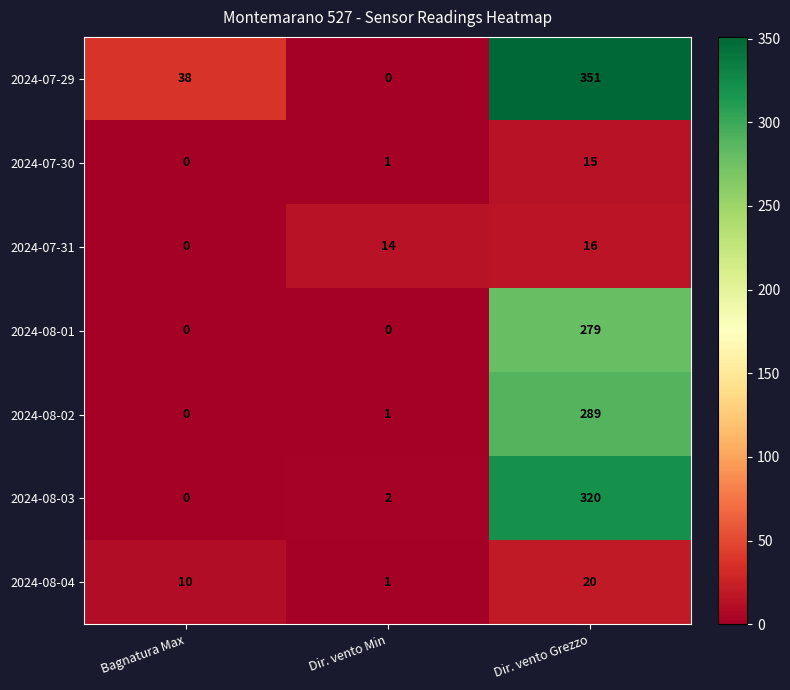

Which series has the largest total across all categories?

2024-07-29